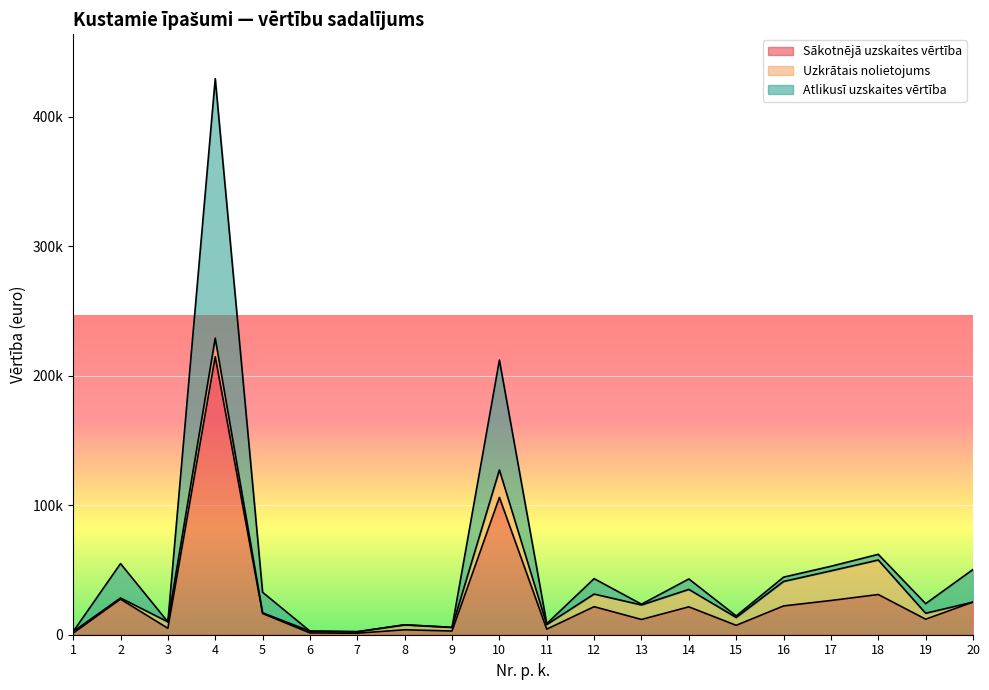

What is the maximum value shown in the chart?

429490.3